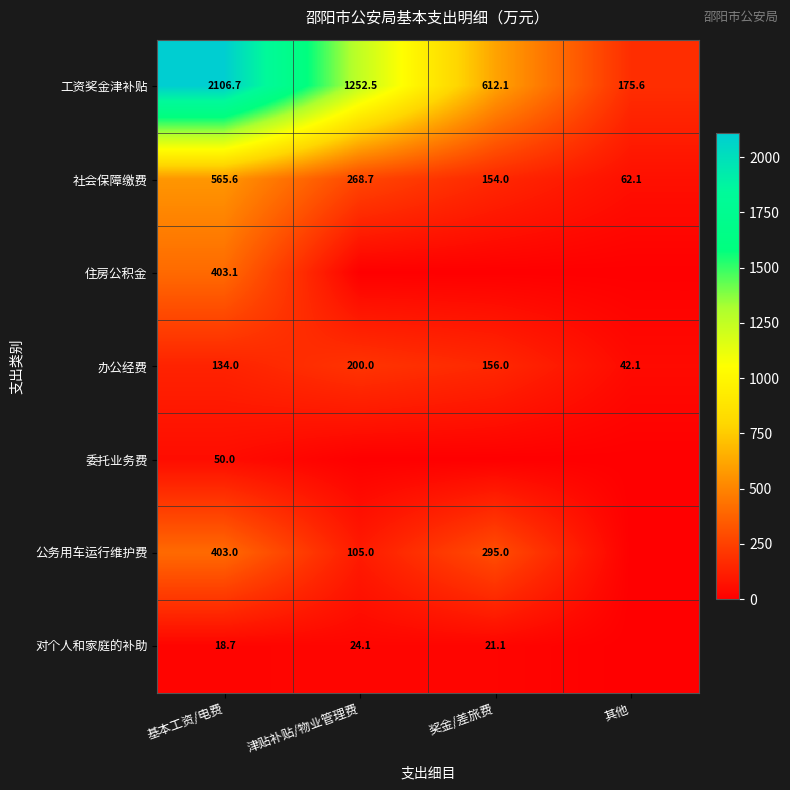

What is the sum of all 办公经费 values?

532.1